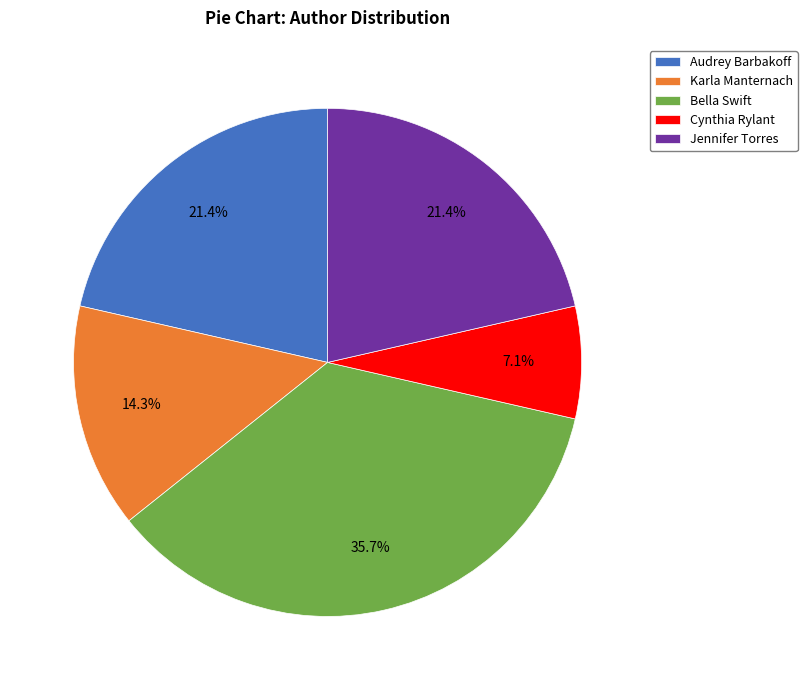

What is the largest slice in the pie chart?

Bella Swift